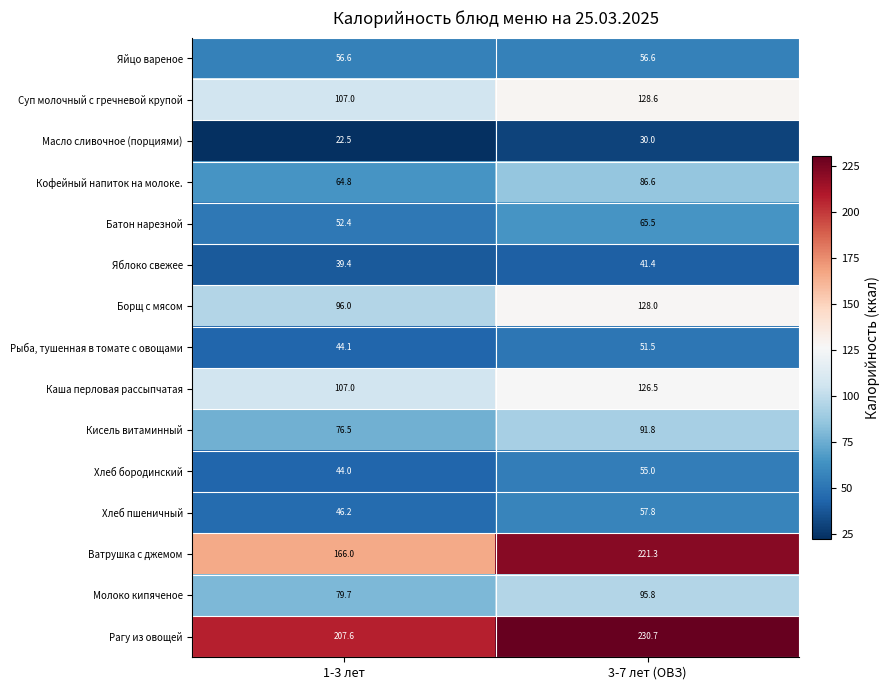

At which category is the sum across all series the highest?

3-7 лет (ОВЗ)